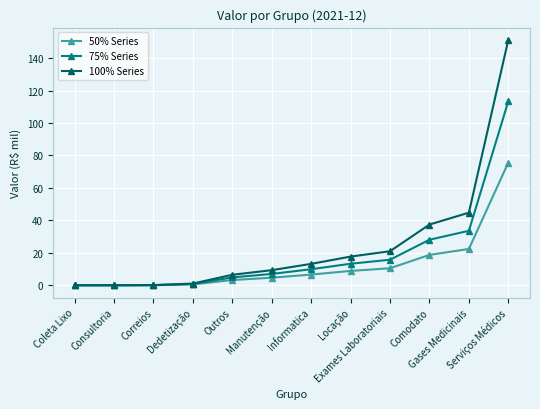

Rank the series at Exames Laboratoriais from lowest to highest value.

50% Series, 75% Series, 100% Series